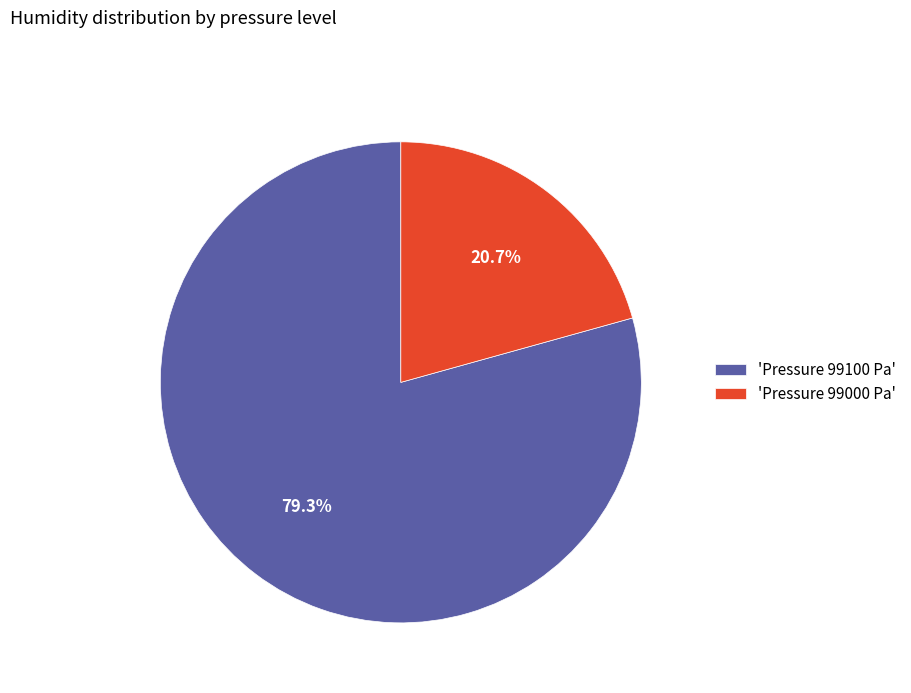

How many segments does this pie chart have?

2